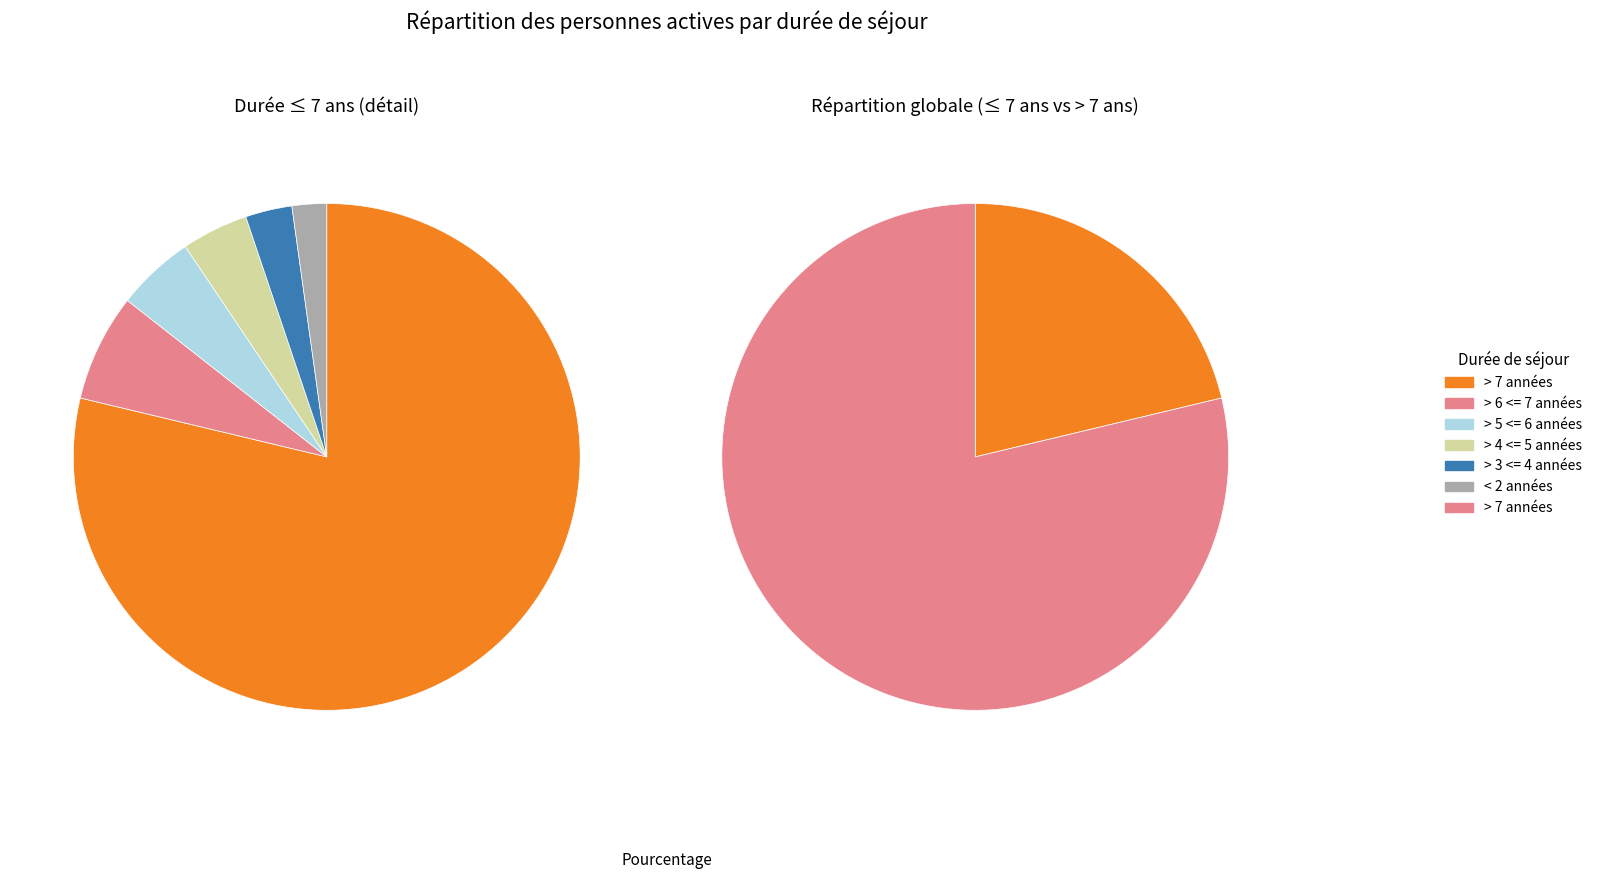

True or false: > 18 <= 24 mois accounts for 0% of the total.

True